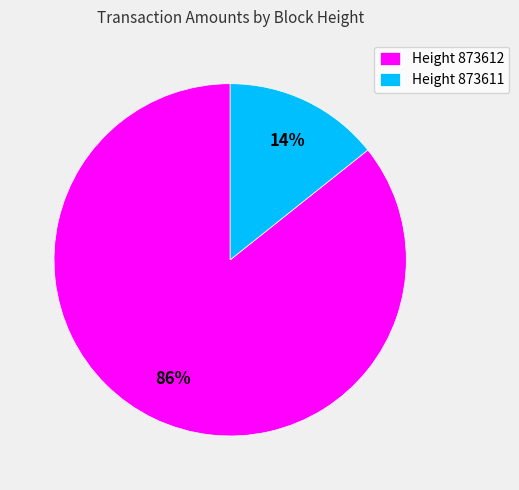

Which category accounts for the majority?

Height 873612